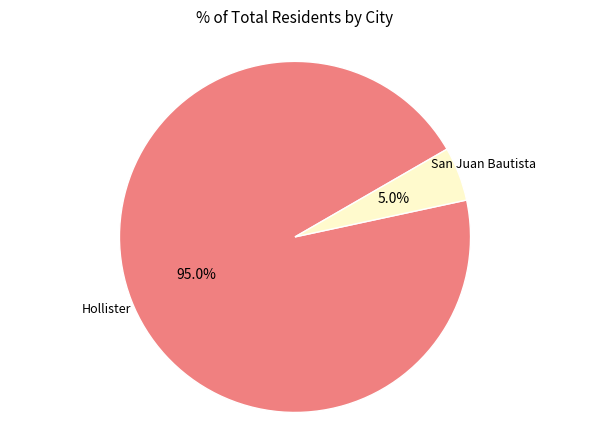

How many slices are in this pie chart?

2